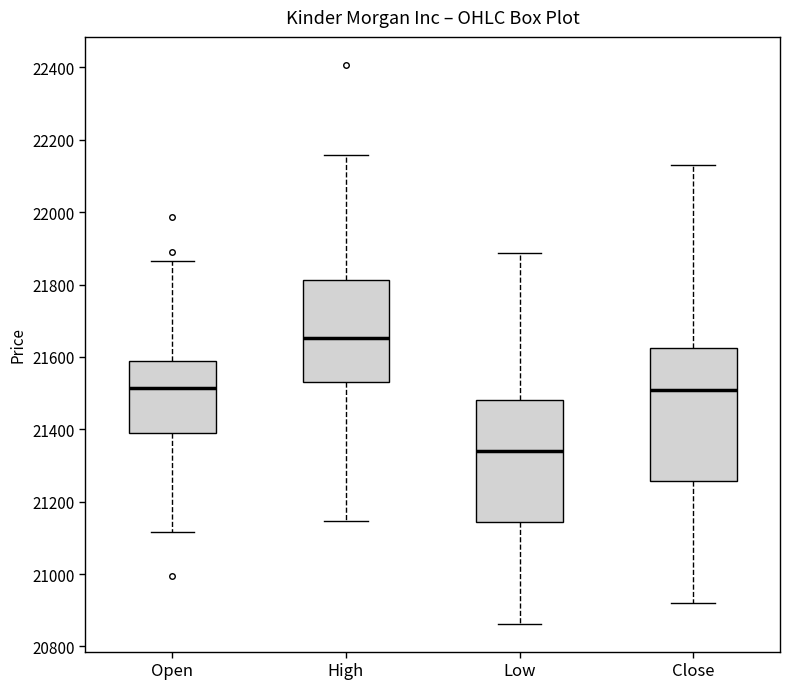

Where does the lower whisker of the box for Open end on the y-axis? The values are not printed on the chart, so give them approximately, as read against the axis.

21120